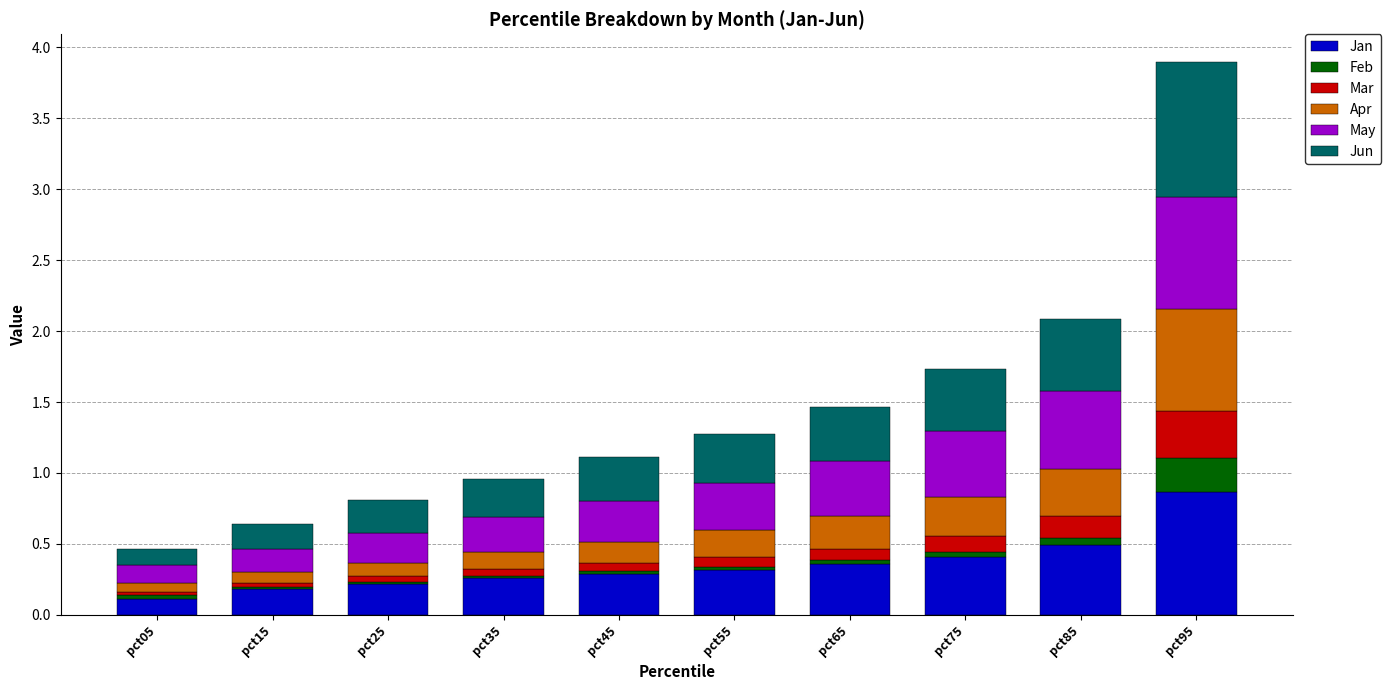

At which category is the sum across all series the highest?

pct95